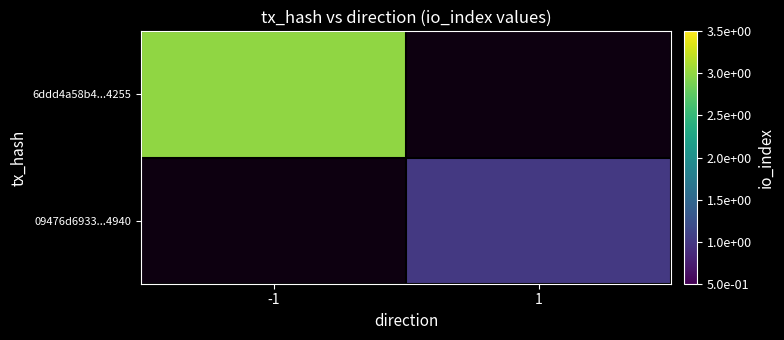

Is it true that 09476d6933...4940 equals 1.0 at 1?

True